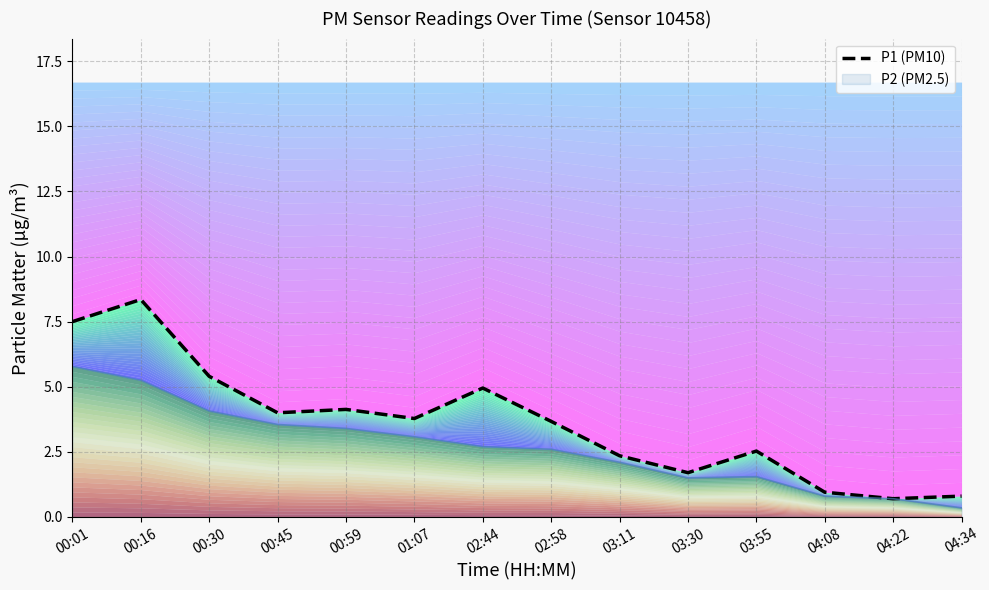

How many interior local valleys (lower than both neighbors) does the data have?

4